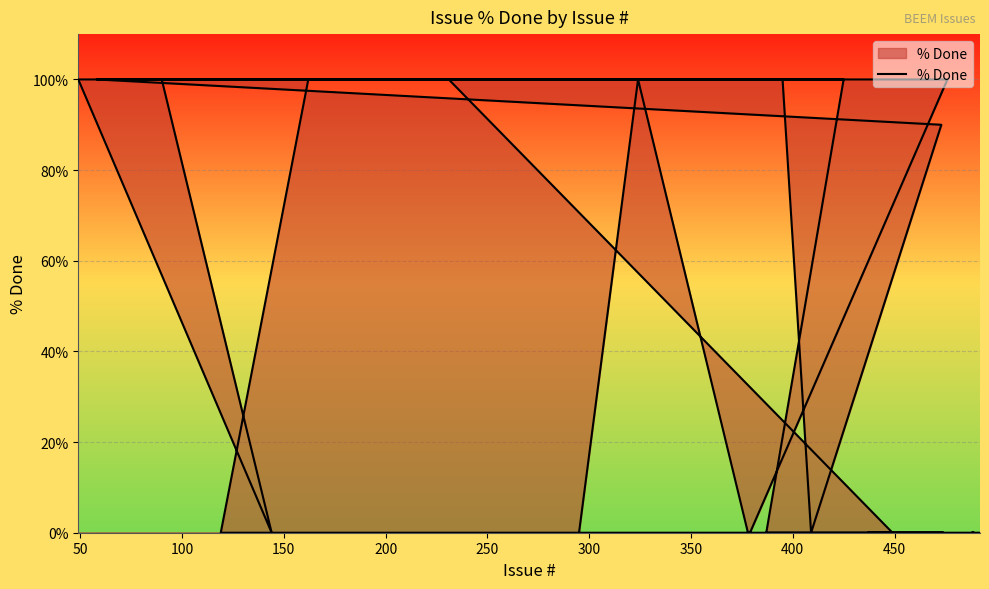

Does the chart display data point markers on the line(s)?

No